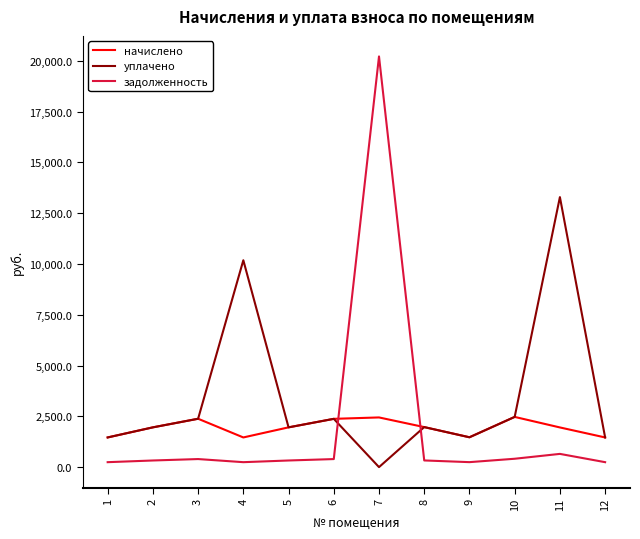

At which category is the sum across all series the highest?

7